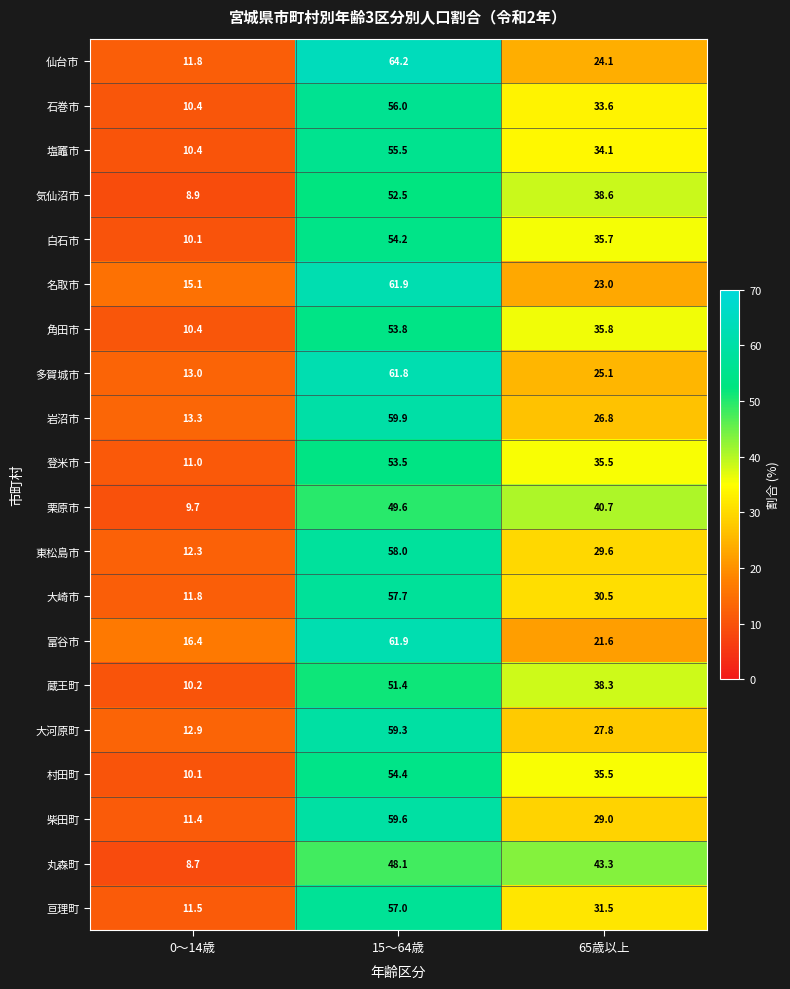

At how many categories does at least one series exceed 44?

1